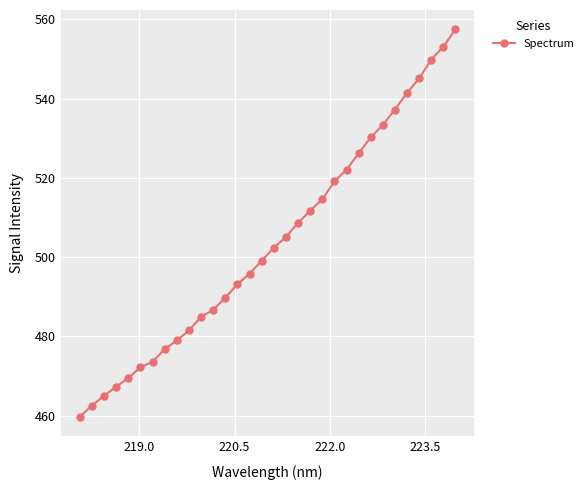

What is the difference between the second highest and minimum values?

93.4